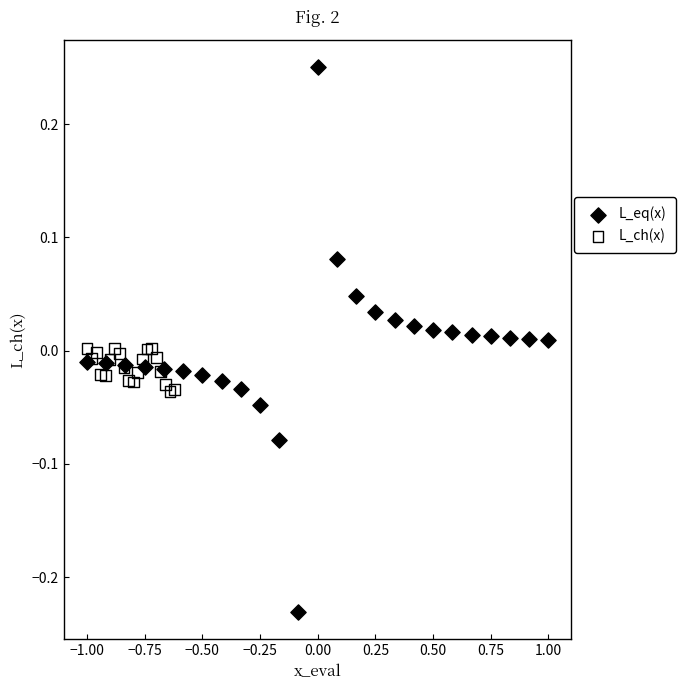

Which series reaches the maximum Y coordinate?

L_eq(x)